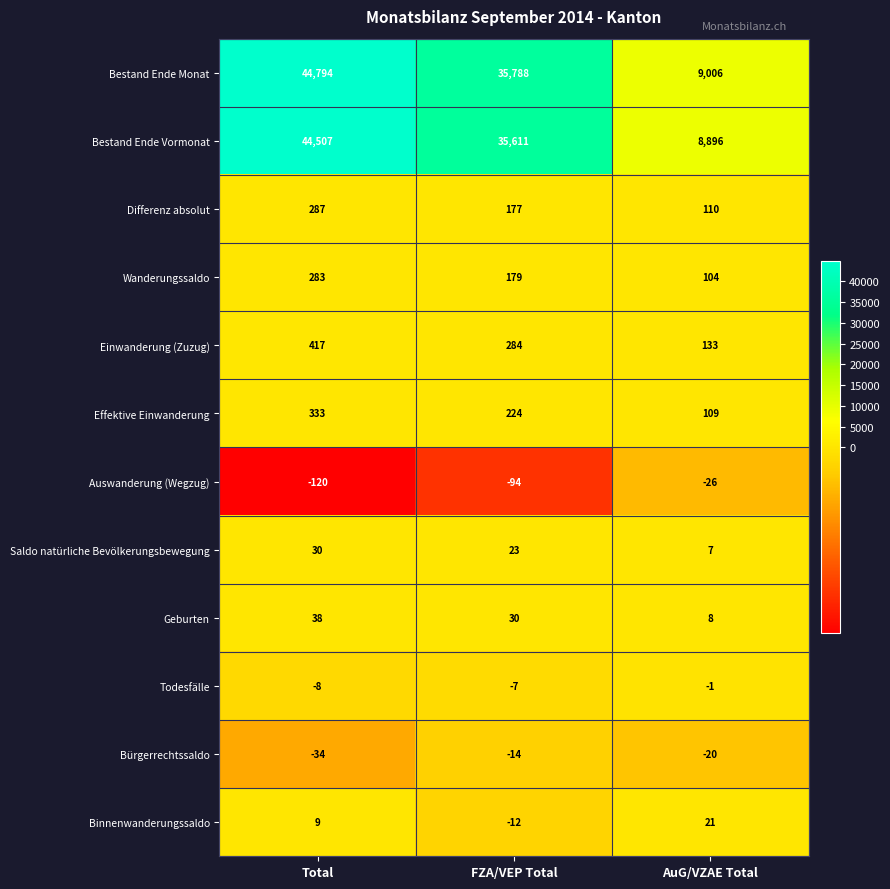

Rank the series by their maximum value, from lowest to highest.

Auswanderung (Wegzug), Bürgerrechtssaldo, Todesfälle, Binnenwanderungssaldo, Saldo natürliche Bevölkerungsbewegung, Geburten, Wanderungssaldo, Differenz absolut, Effektive Einwanderung, Einwanderung (Zuzug), Bestand Ende Vormonat, Bestand Ende Monat